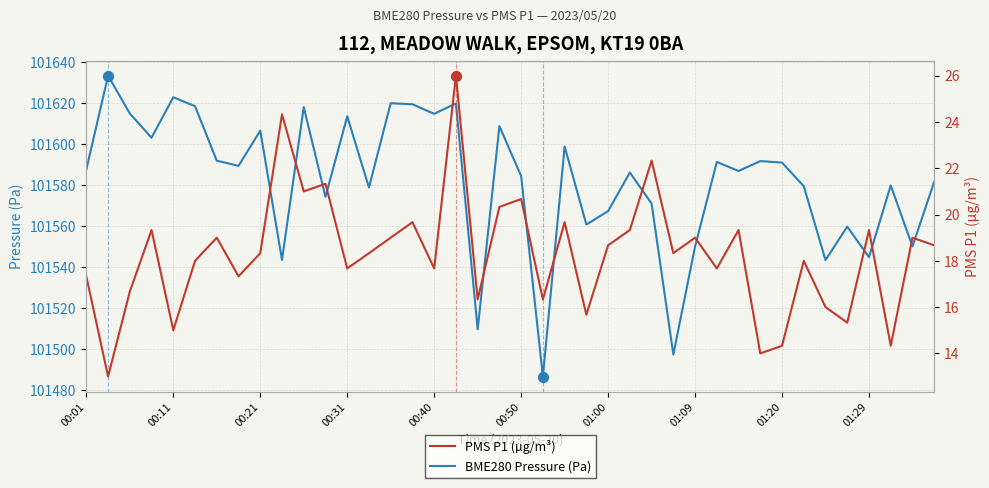

The BME280 Pressure (Pa) series shows 28496.1 at 01:09. True or false?

False